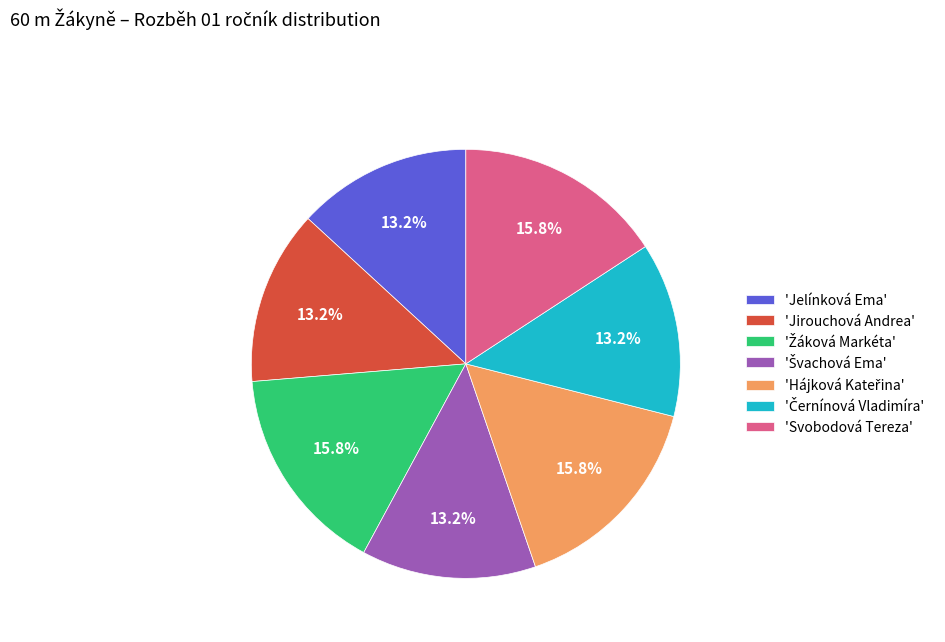

How many segments does this pie chart have?

7